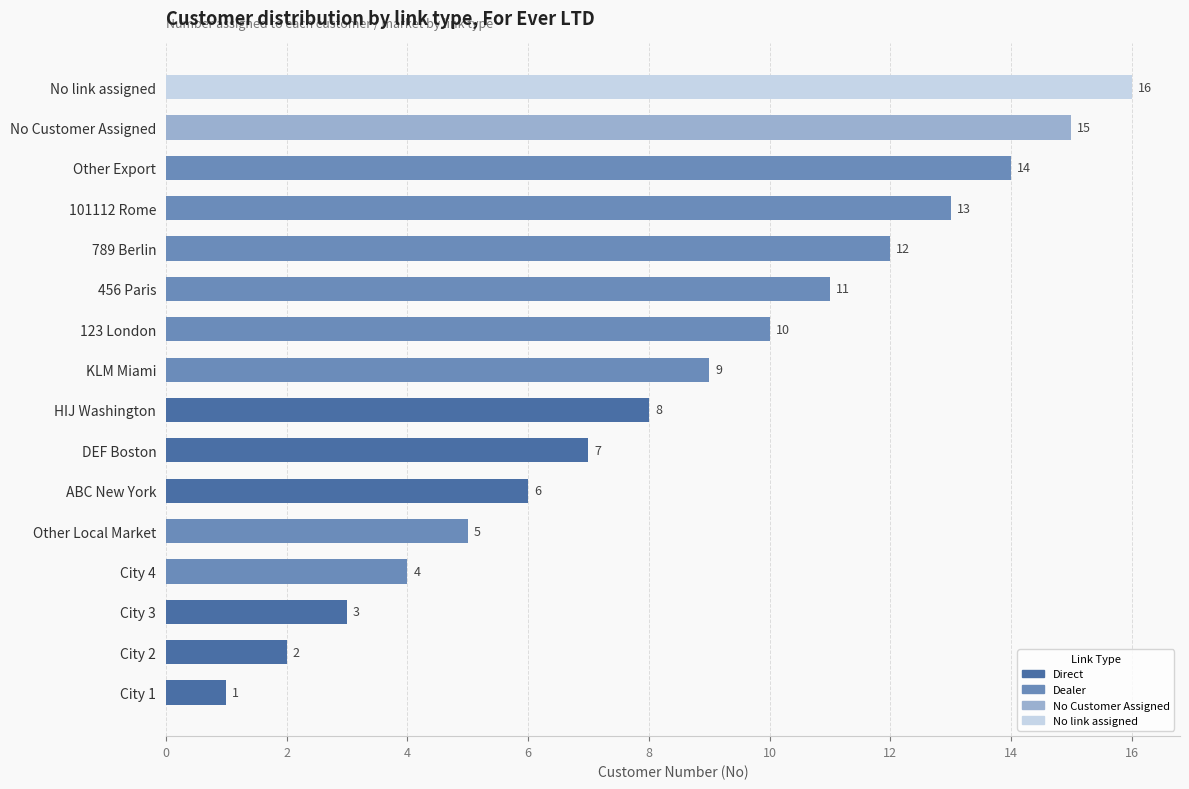

Reading top to bottom, extract all data points from this chart.

No link assigned=16	No Customer Assigned=15	Other Export=14	101112 Rome=13	789 Berlin=12	456 Paris=11	123 London=10	KLM Miami=9	HIJ Washington=8	DEF Boston=7	ABC New York=6	Other Local Market=5	City 4=4	City 3=3	City 2=2	City 1=1